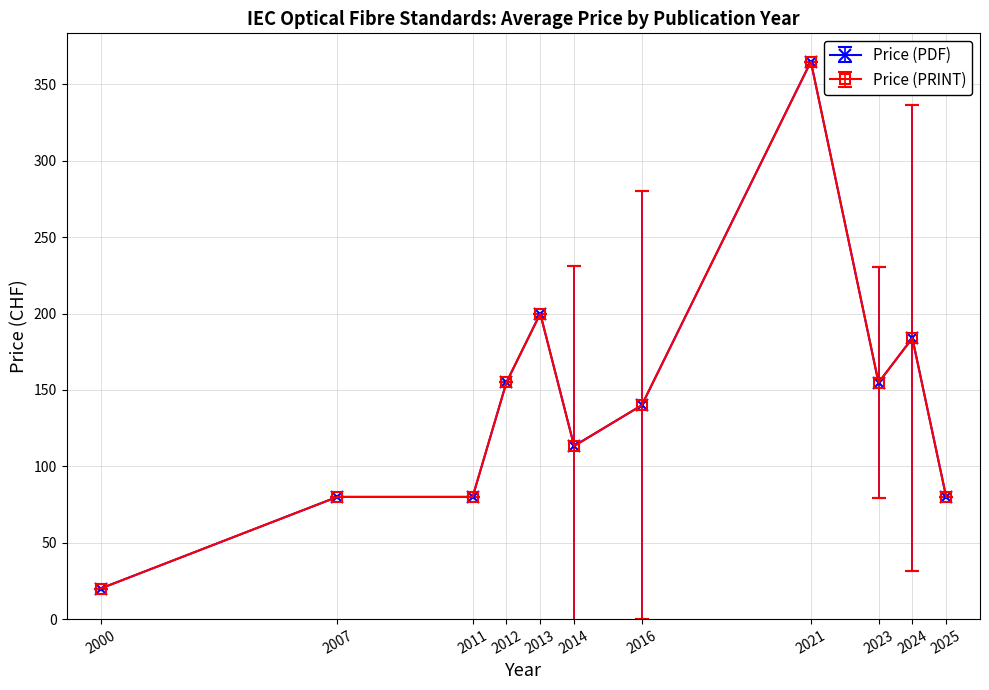

How many lines are shown in the chart?

2